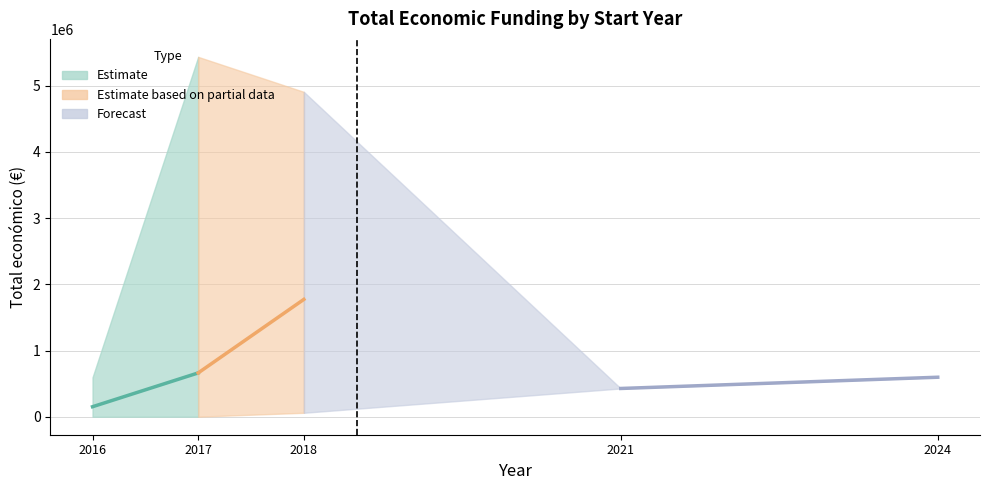

List the labels in order of Estimate (mean) value, largest first.

2017, 2016